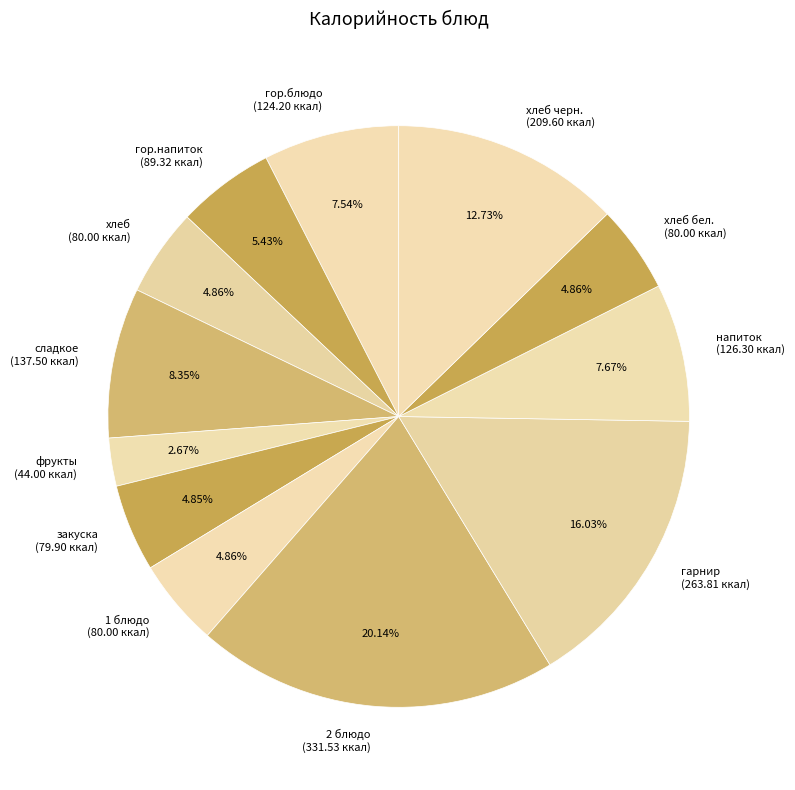

Does гор.блюдо (124.20 ккал) represent more than half of the total?

No